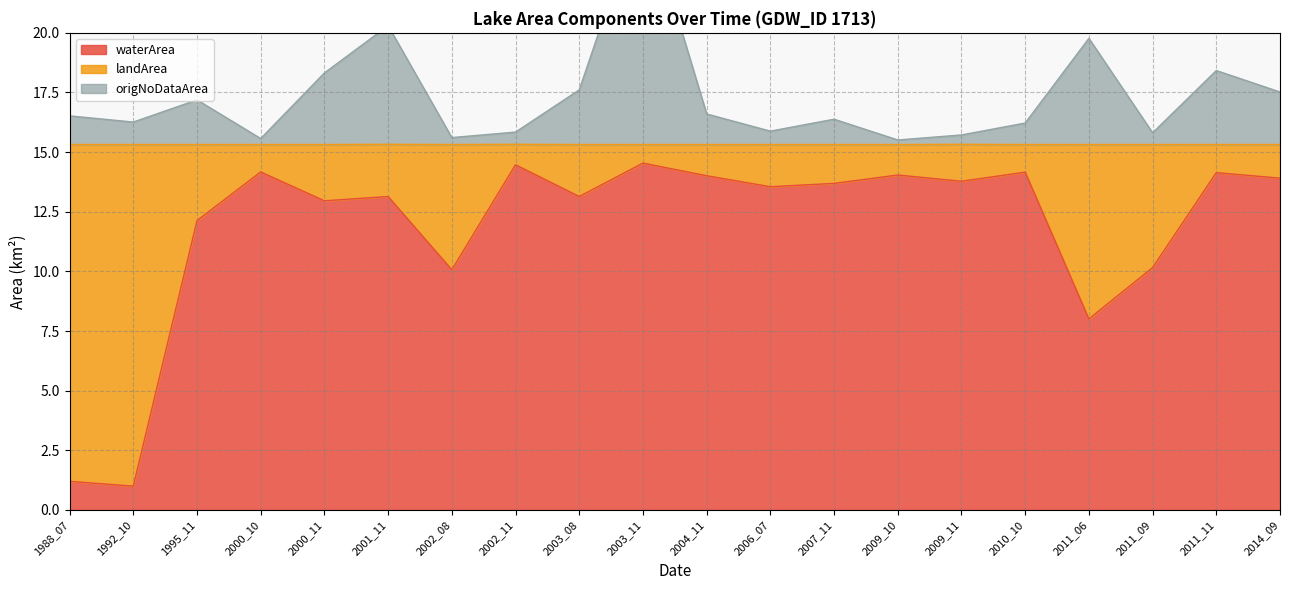

The value of waterArea at 2003_11 is 14.5. True or false?

True